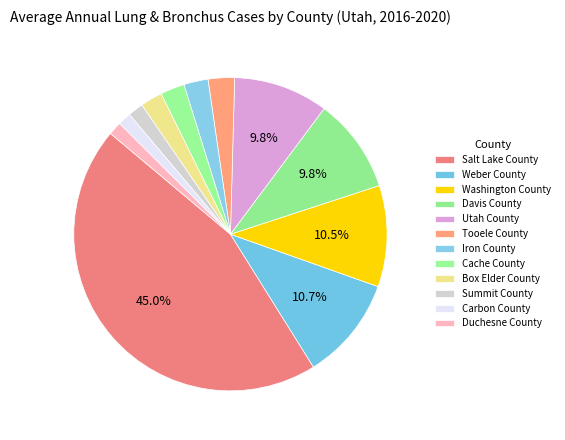

Rank the categories by value from lowest to highest.

Carbon County, Duchesne County, Summit County, Box Elder County, Iron County, Cache County, Tooele County, Davis County, Utah County, Washington County, Weber County, Salt Lake County